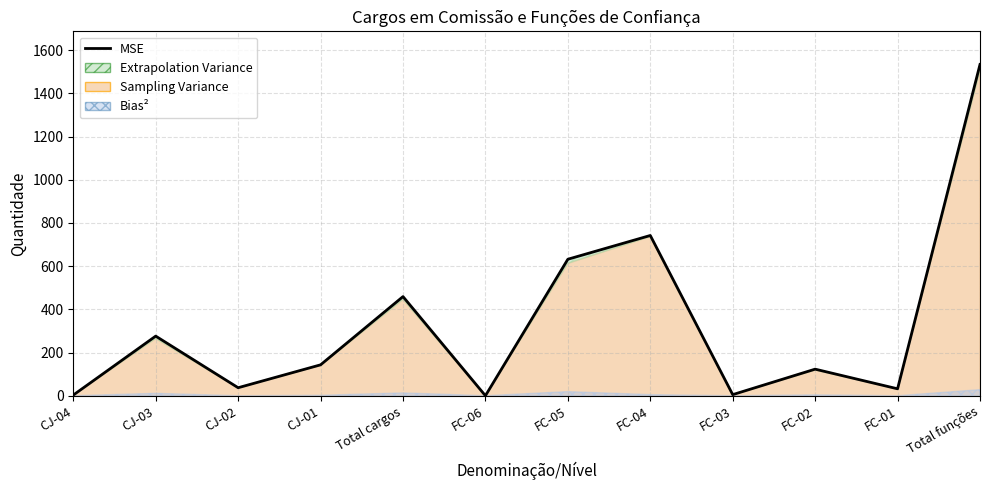

True or false: there are more than 0 points higher than both neighbors.

True